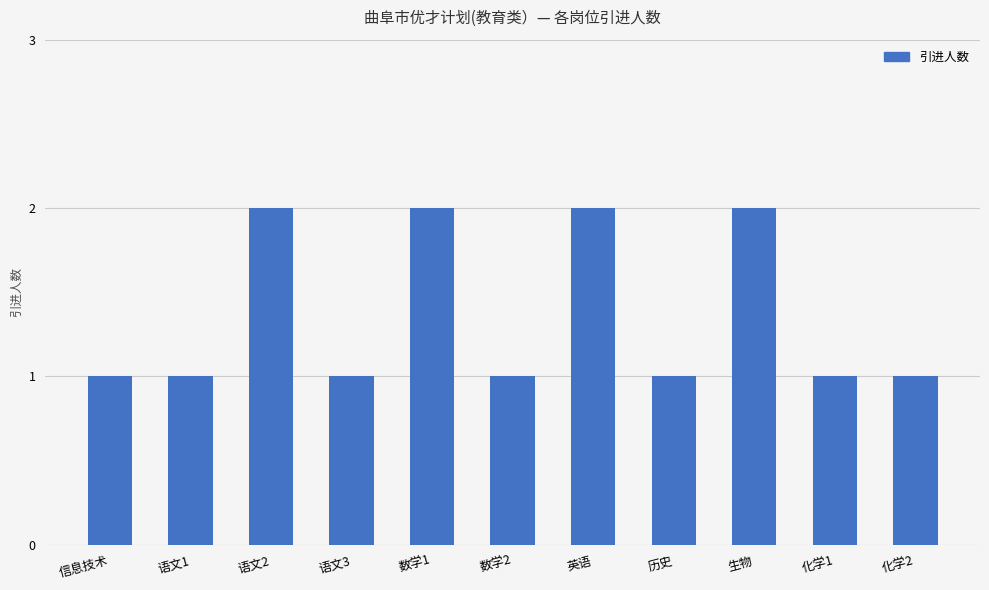

True or false: the data shows 0 at 语文1.

False